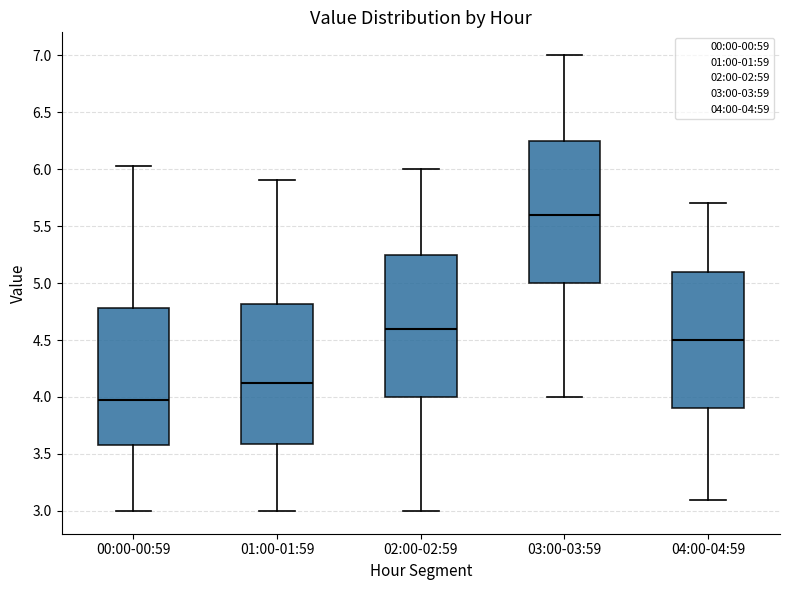

Where is the upper edge of the box for 01:00-01:59 on the y-axis? The values are not printed on the chart, so give them approximately, as read against the axis.

4.80